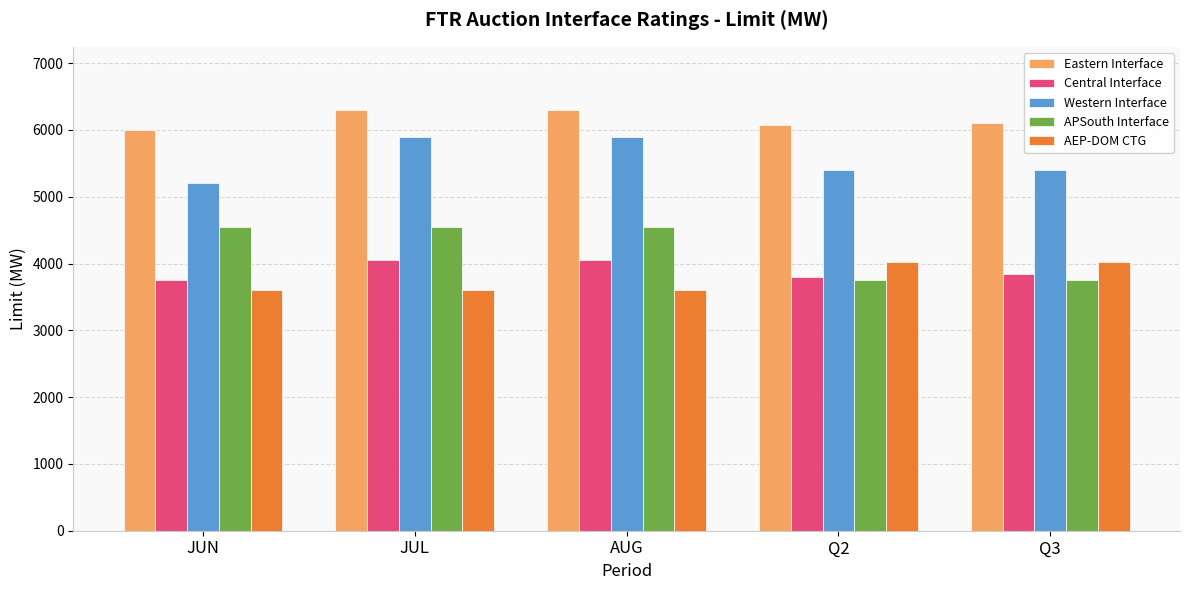

How many bars are there in each group?

5